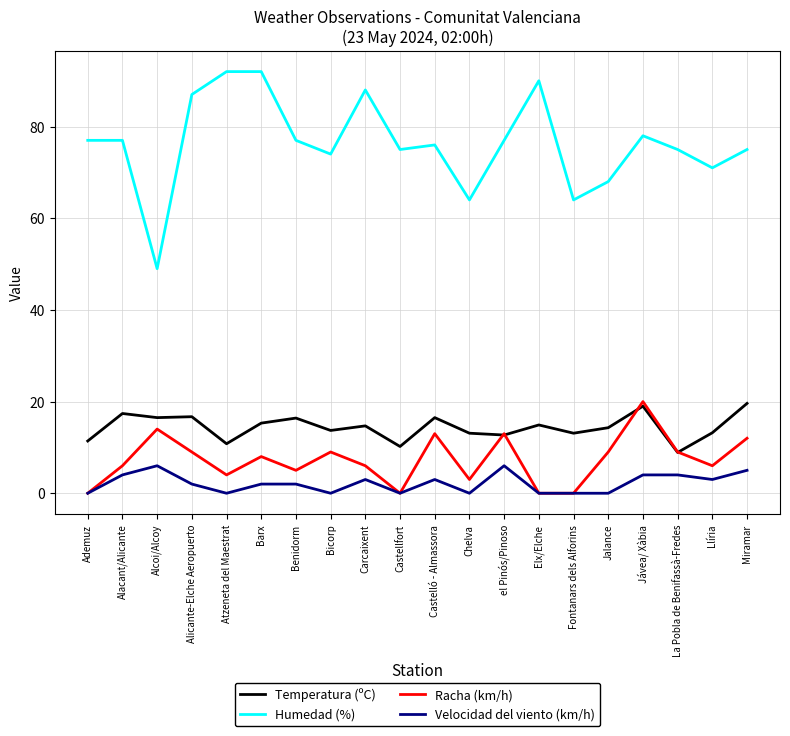

True or false: Temperatura (ºC) has a value of 23.9 at Barx.

False